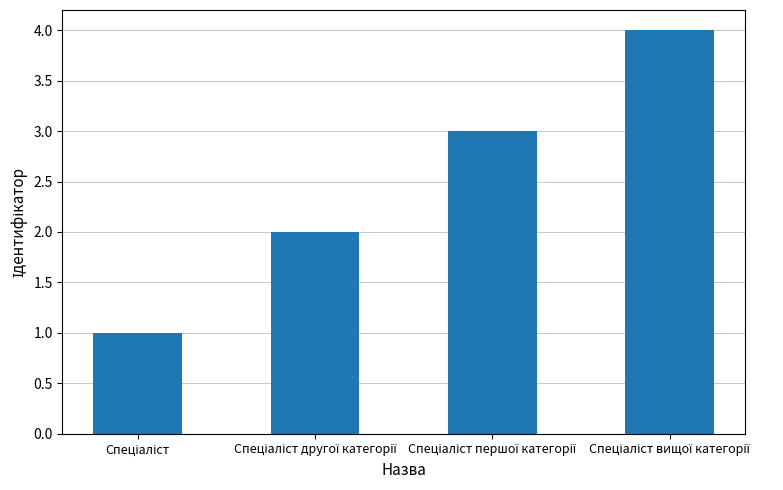

What is the sum of all values?

10